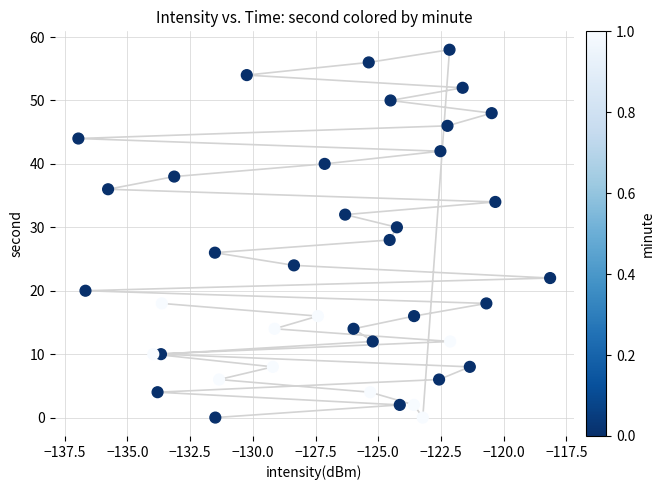

What is the range of Y values (max minus min)?

58